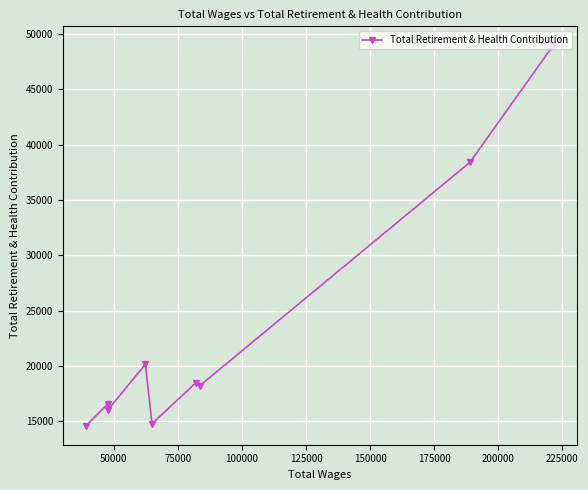

What is the average value?

22913